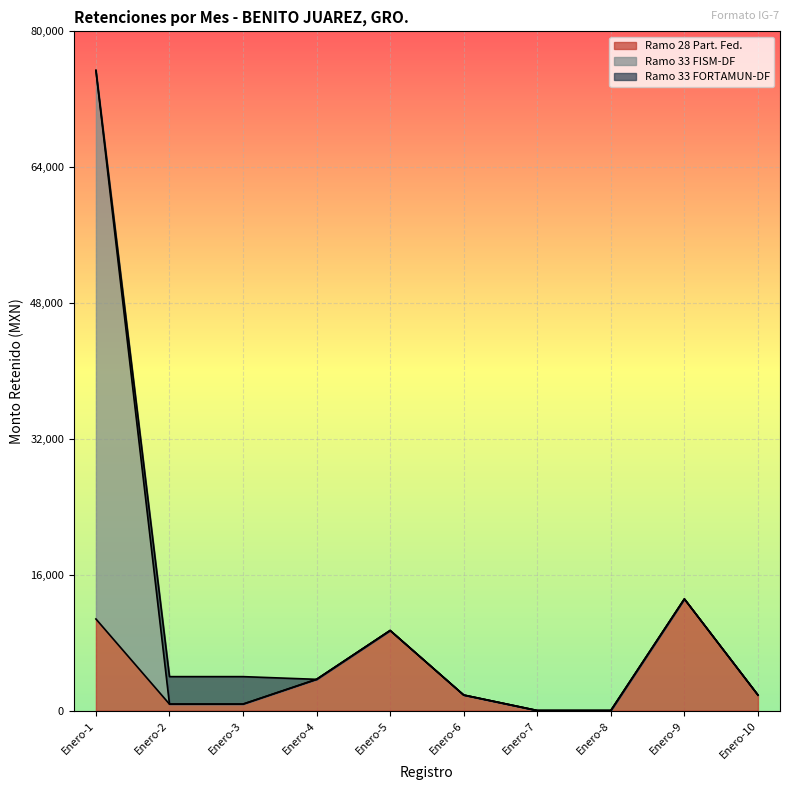

Between Enero-6 and Enero-10, which series saw the biggest shift?

Ramo 28 Part. Fed.